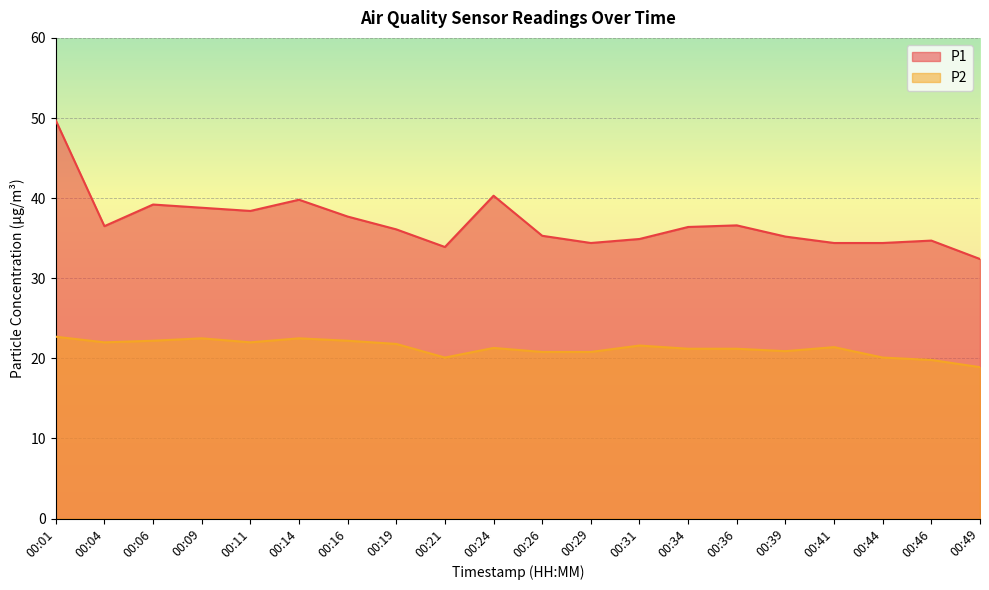

How many lines are shown in the chart?

2